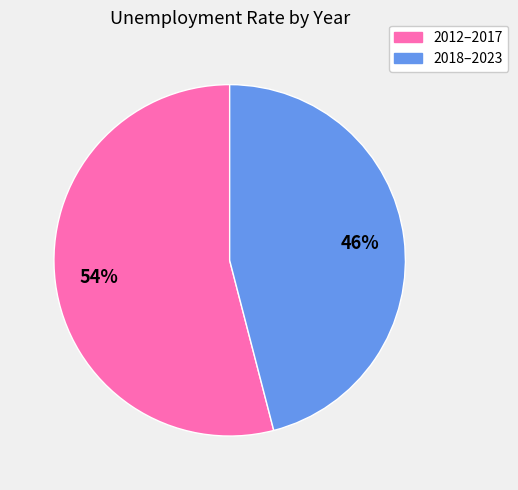

How many segments does this pie chart have?

2